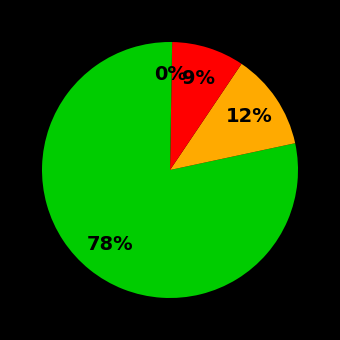

How many slices are in this pie chart?

4